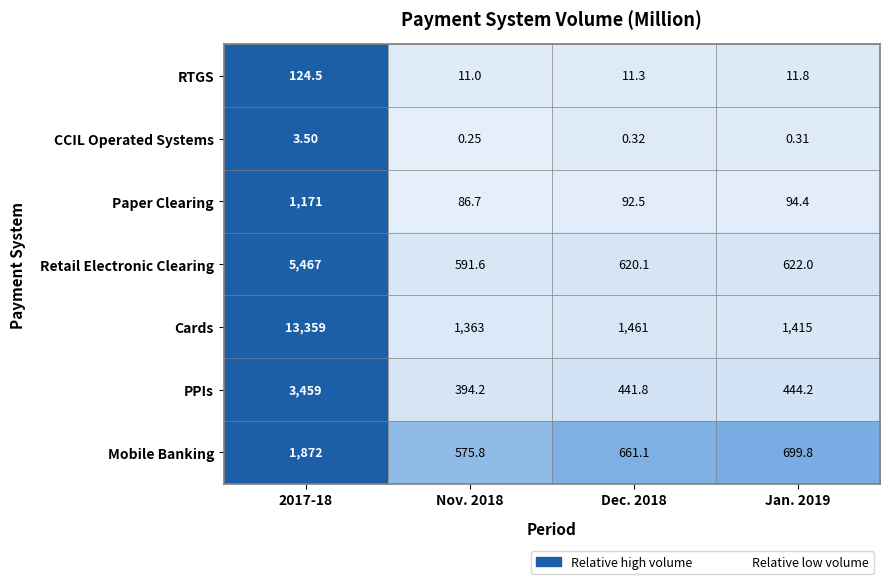

How many distinct data groups are displayed?

7